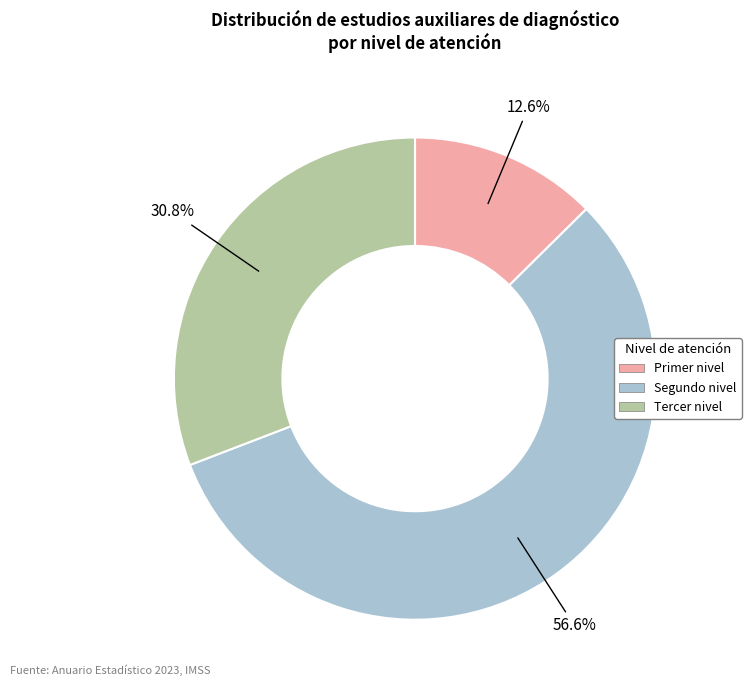

To the nearest percent, what is the combined percentage of Tercer nivel and Primer nivel?

43%